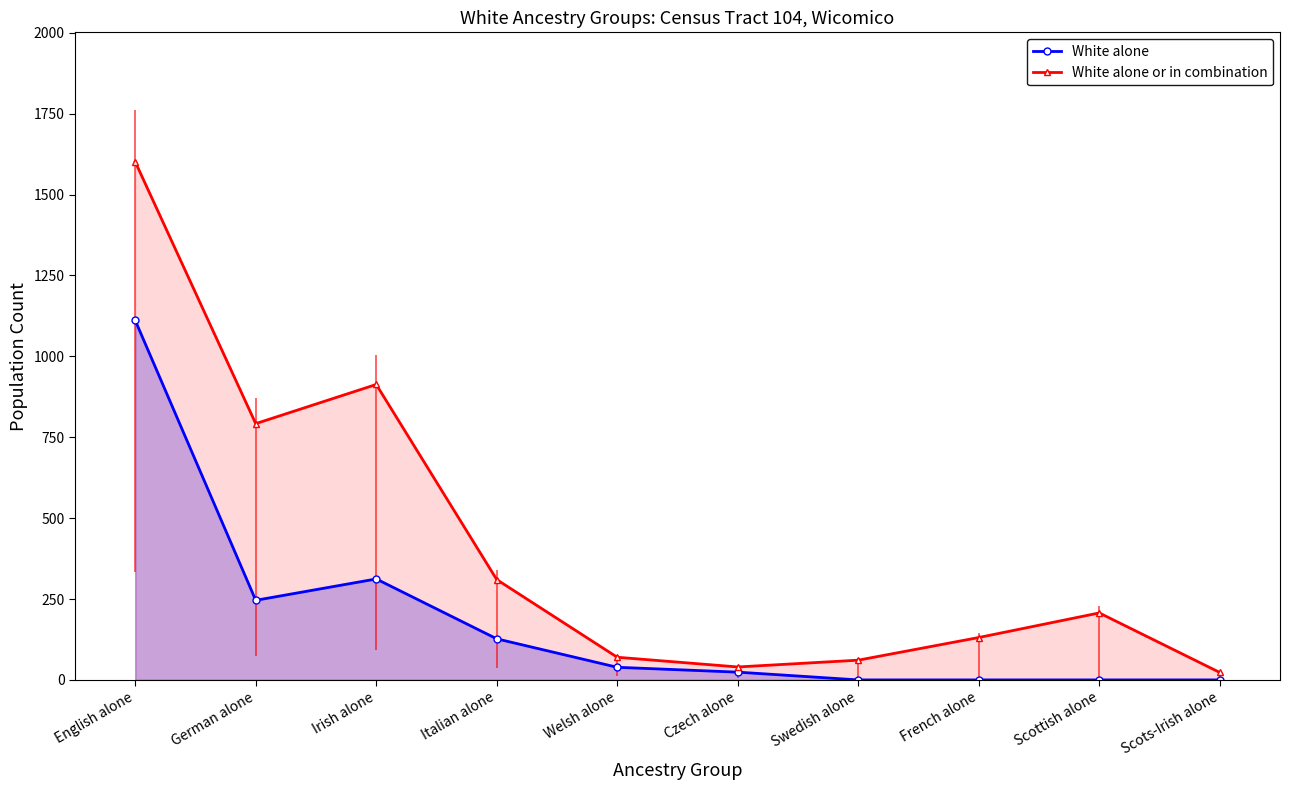

At which category does the chart reach its minimum across all series?

Swedish alone